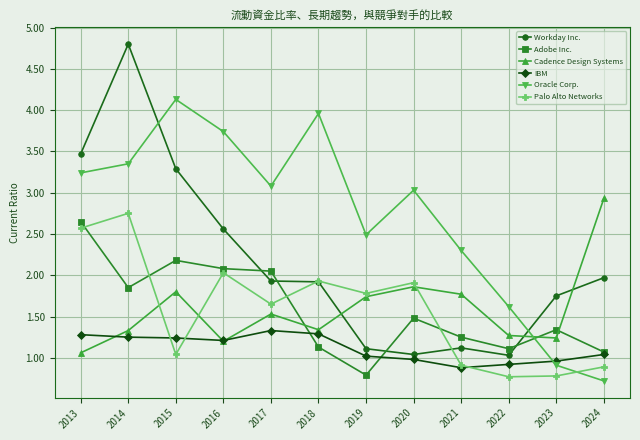

How many interior local valleys does the Cadence Design Systems series have?

3